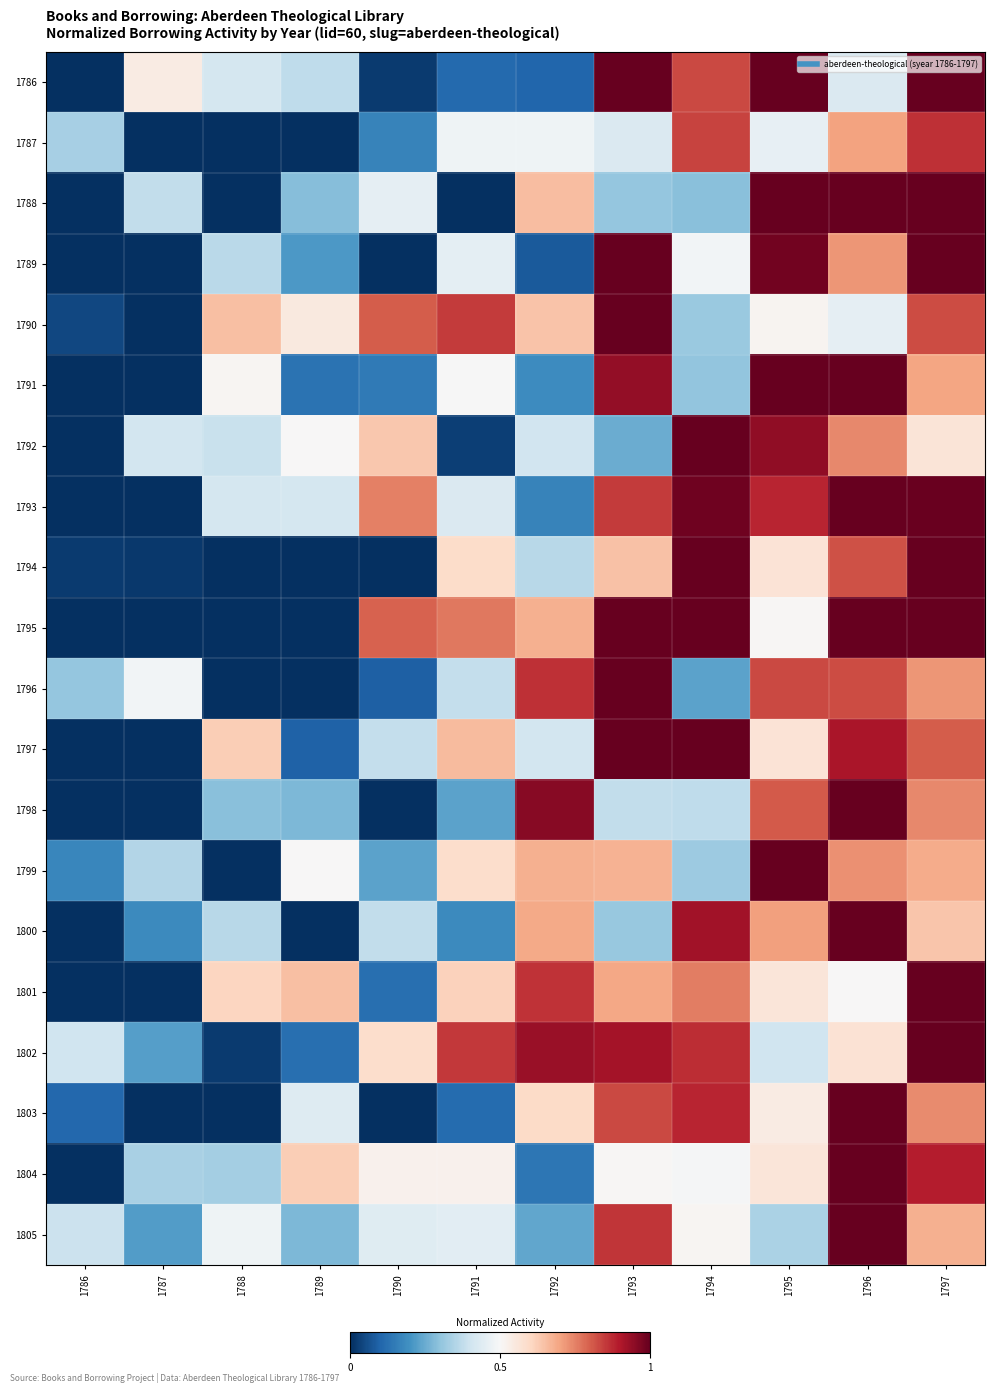

Reading left to right, extract all data points from this chart.

1786: 1786=0.0	1787=0.5	1788=0.4	1789=0.4	1790=0.0	1791=0.1	1792=0.1	1793=1.0	1794=0.8	1795=1.0	1796=0.4	1797=1.0
1787: 1786=0.3	1787=0.0	1788=0.0	1789=0.0	1790=0.2	1791=0.5	1792=0.5	1793=0.4	1794=0.8	1795=0.5	1796=0.7	1797=0.9
1788: 1786=0.0	1787=0.4	1788=0.0	1789=0.3	1790=0.5	1791=0.0	1792=0.7	1793=0.3	1794=0.3	1795=1.0	1796=1.0	1797=1.0
1789: 1786=0.0	1787=0.0	1788=0.4	1789=0.2	1790=0.0	1791=0.4	1792=0.1	1793=1.0	1794=0.5	1795=1.0	1796=0.7	1797=1.0
1790: 1786=0.0	1787=0.0	1788=0.7	1789=0.5	1790=0.8	1791=0.8	1792=0.6	1793=1.0	1794=0.3	1795=0.5	1796=0.5	1797=0.8
1791: 1786=0.0	1787=0.0	1788=0.5	1789=0.1	1790=0.1	1791=0.5	1792=0.2	1793=0.9	1794=0.3	1795=1.0	1796=1.0	1797=0.7
1792: 1786=0.0	1787=0.4	1788=0.4	1789=0.5	1790=0.6	1791=0.0	1792=0.4	1793=0.3	1794=1.0	1795=0.9	1796=0.7	1797=0.6
1793: 1786=0.0	1787=0.0	1788=0.4	1789=0.4	1790=0.8	1791=0.4	1792=0.2	1793=0.8	1794=1.0	1795=0.9	1796=1.0	1797=1.0
1794: 1786=0.0	1787=0.0	1788=0.0	1789=0.0	1790=0.0	1791=0.6	1792=0.4	1793=0.6	1794=1.0	1795=0.6	1796=0.8	1797=1.0
1795: 1786=0.0	1787=0.0	1788=0.0	1789=0.0	1790=0.8	1791=0.8	1792=0.7	1793=1.0	1794=1.0	1795=0.5	1796=1.0	1797=1.0
1796: 1786=0.3	1787=0.5	1788=0.0	1789=0.0	1790=0.1	1791=0.4	1792=0.9	1793=1.0	1794=0.2	1795=0.8	1796=0.8	1797=0.7
1797: 1786=0.0	1787=0.0	1788=0.6	1789=0.1	1790=0.4	1791=0.7	1792=0.4	1793=1.0	1794=1.0	1795=0.6	1796=0.9	1797=0.8
1798: 1786=0.0	1787=0.0	1788=0.3	1789=0.3	1790=0.0	1791=0.2	1792=1.0	1793=0.4	1794=0.4	1795=0.8	1796=1.0	1797=0.7
1799: 1786=0.2	1787=0.4	1788=0.0	1789=0.5	1790=0.2	1791=0.6	1792=0.7	1793=0.7	1794=0.3	1795=1.0	1796=0.7	1797=0.7
1800: 1786=0.0	1787=0.2	1788=0.4	1789=0.0	1790=0.4	1791=0.2	1792=0.7	1793=0.3	1794=0.9	1795=0.7	1796=1.0	1797=0.6
1801: 1786=0.0	1787=0.0	1788=0.6	1789=0.7	1790=0.1	1791=0.6	1792=0.9	1793=0.7	1794=0.8	1795=0.6	1796=0.5	1797=1.0
1802: 1786=0.4	1787=0.2	1788=0.0	1789=0.1	1790=0.6	1791=0.9	1792=0.9	1793=0.9	1794=0.9	1795=0.4	1796=0.6	1797=1.0
1803: 1786=0.1	1787=0.0	1788=0.0	1789=0.4	1790=0.0	1791=0.1	1792=0.6	1793=0.8	1794=0.9	1795=0.5	1796=1.0	1797=0.7
1804: 1786=0.0	1787=0.3	1788=0.3	1789=0.6	1790=0.5	1791=0.5	1792=0.1	1793=0.5	1794=0.5	1795=0.6	1796=1.0	1797=0.9
1805: 1786=0.4	1787=0.2	1788=0.5	1789=0.3	1790=0.4	1791=0.4	1792=0.2	1793=0.9	1794=0.5	1795=0.3	1796=1.0	1797=0.7